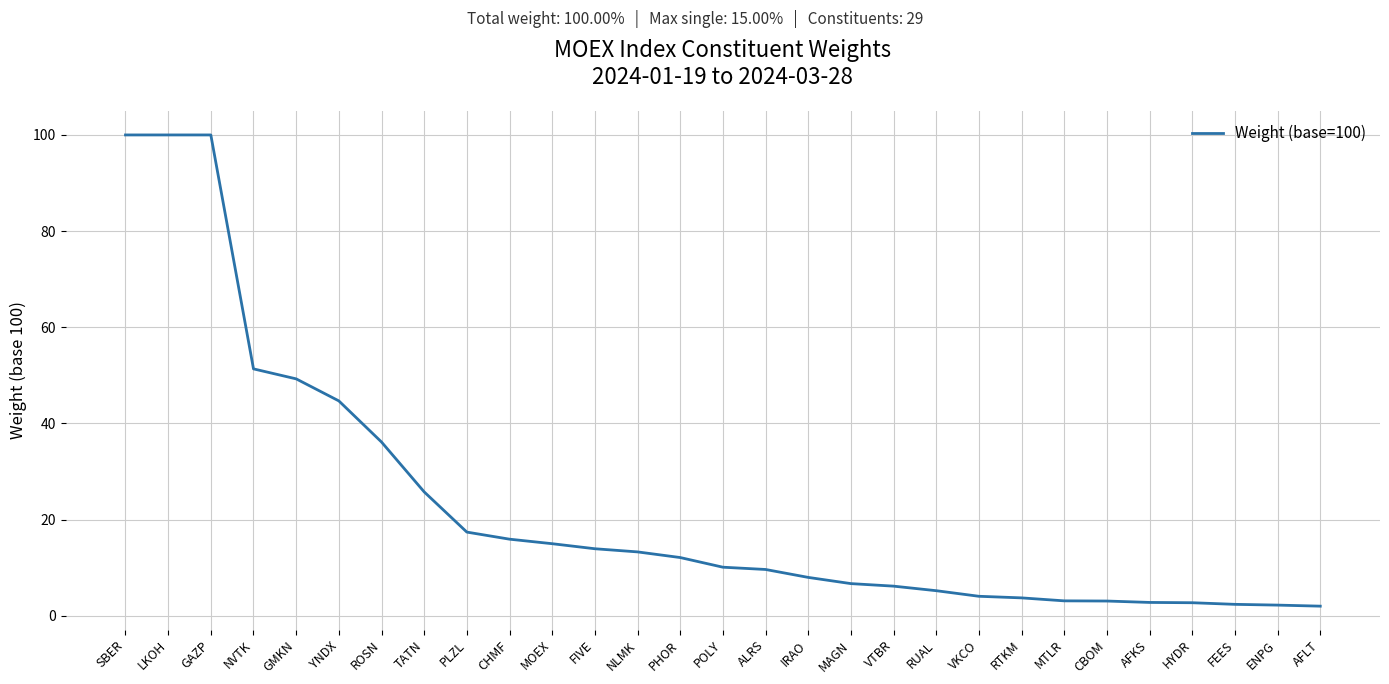

What is the average value?

23.0